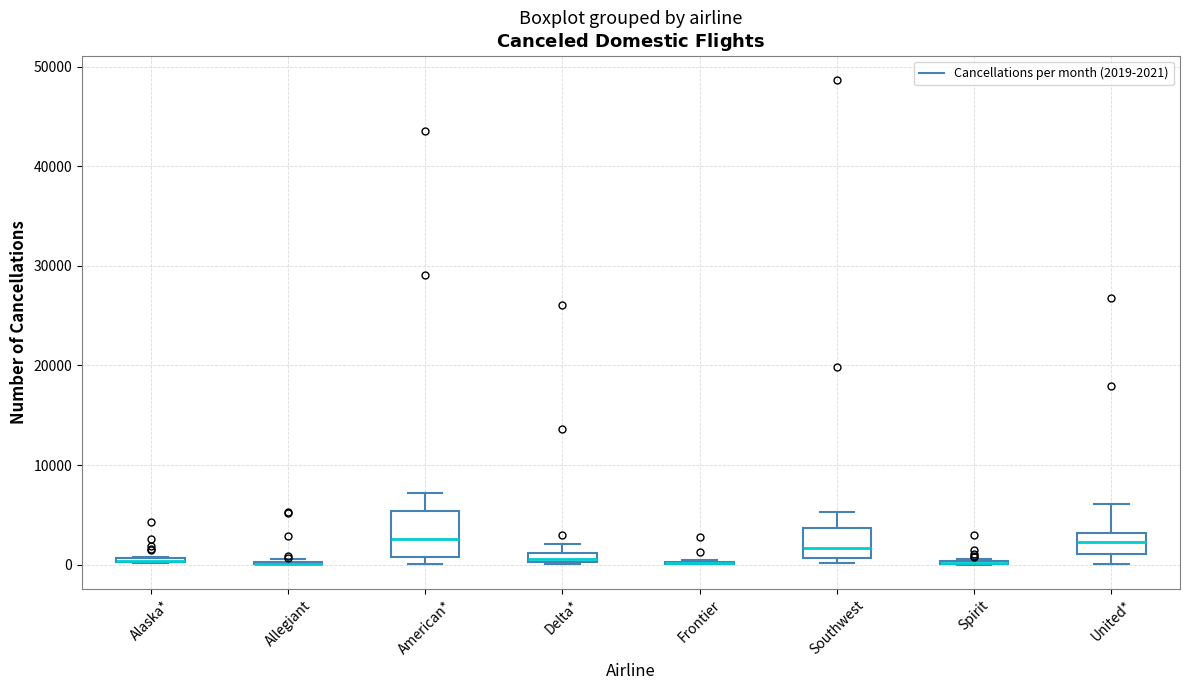

Which box is the tallest, from its lower edge to its upper edge?

American*